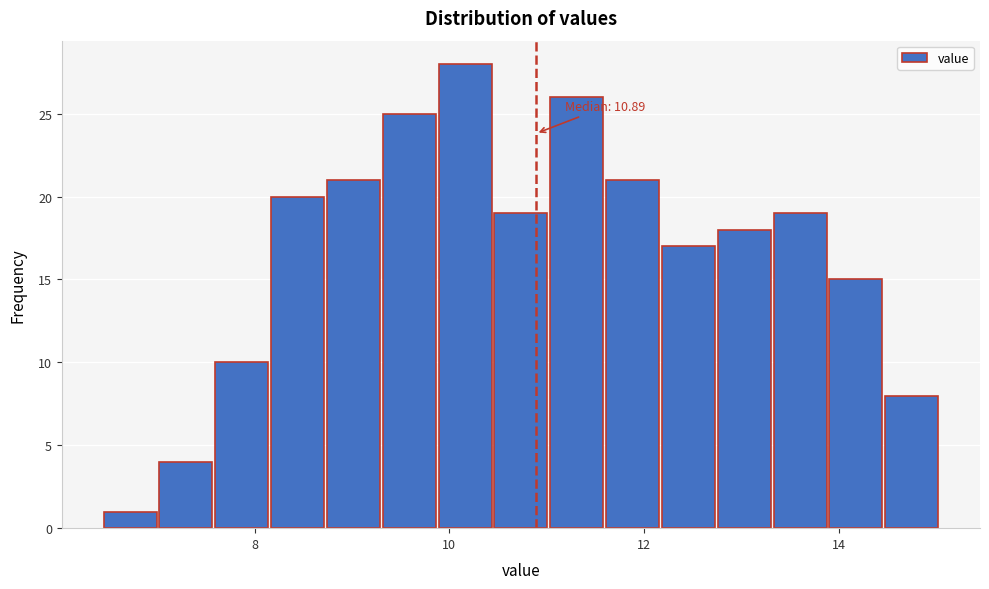

Read against the x-axis, roughly where is the centre of the tallest bar?

10.2